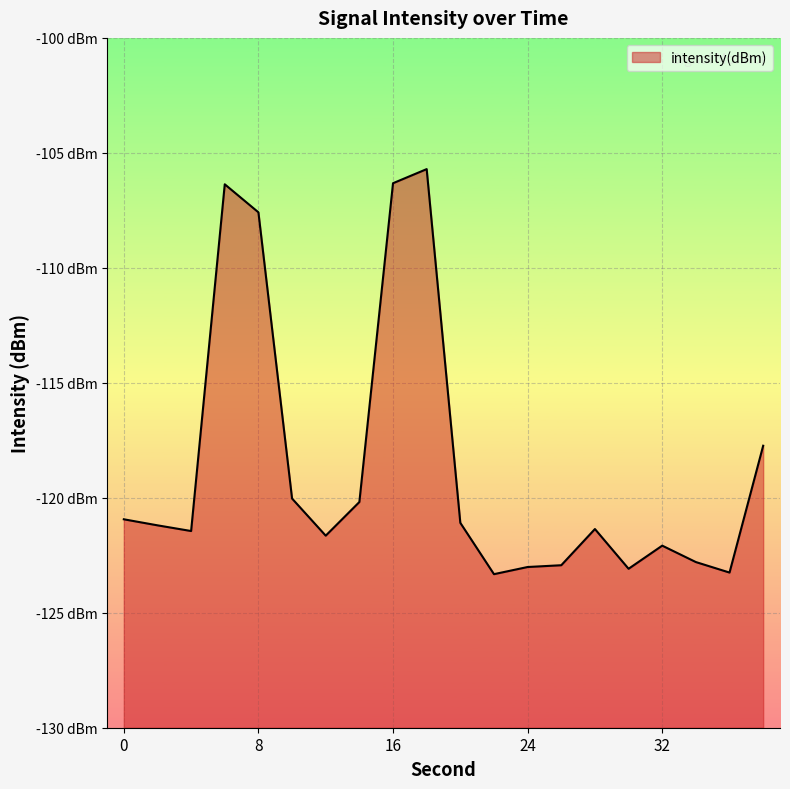

What is the change in value from 8 to 26?

-15.3